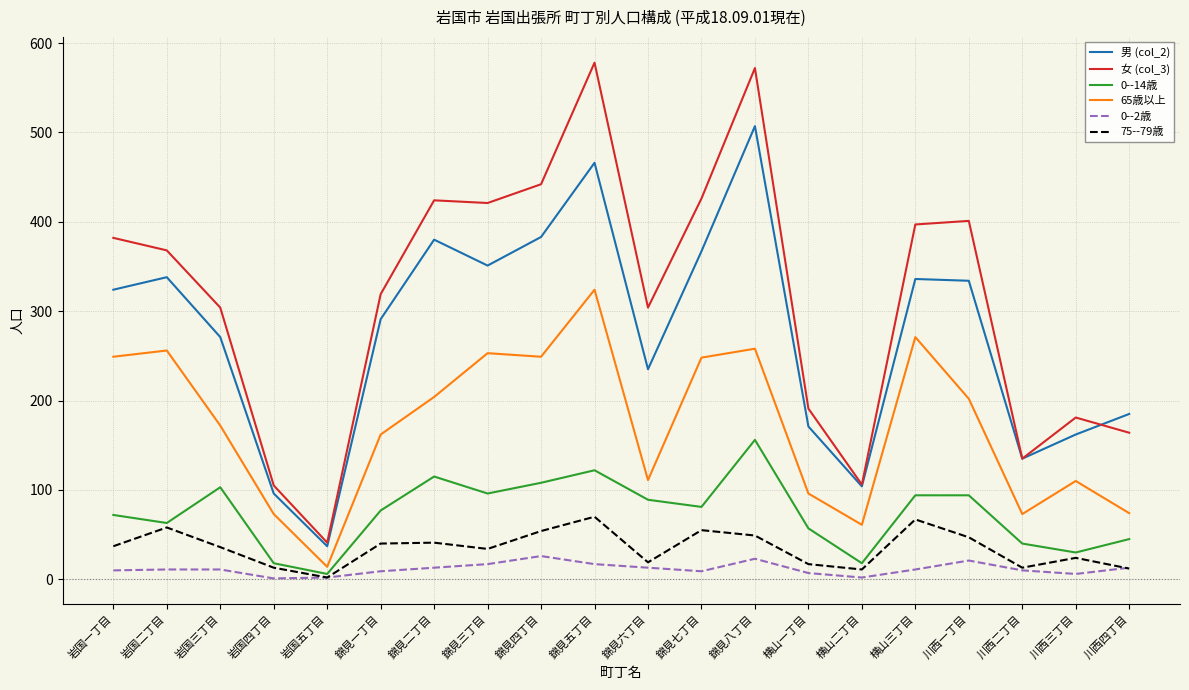

What is the approximate value of 女 (col_3) at 横山三丁目, to the nearest 50?

400